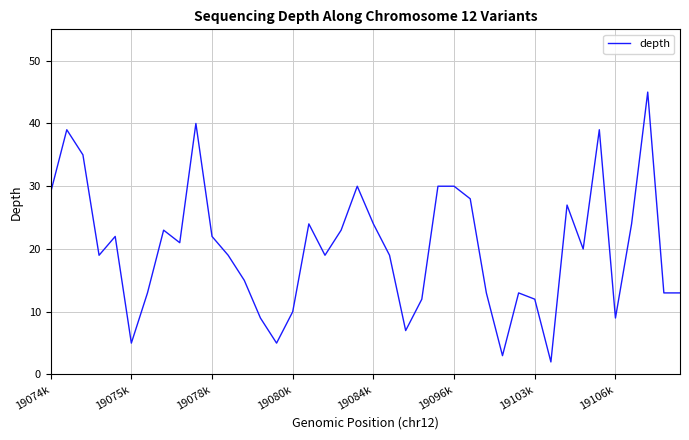

What is the maximum value shown in the chart?

45